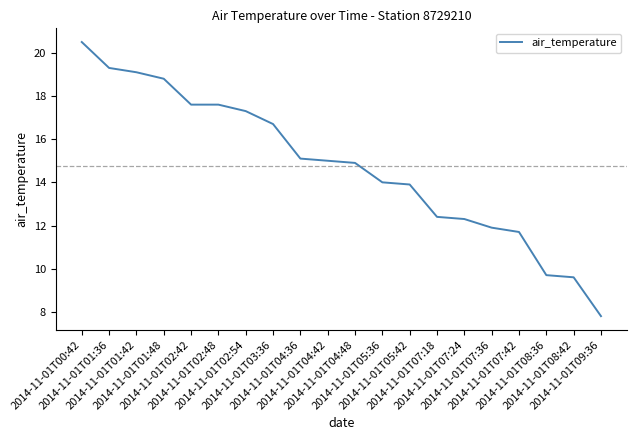

What is the greatest value displayed?

20.5